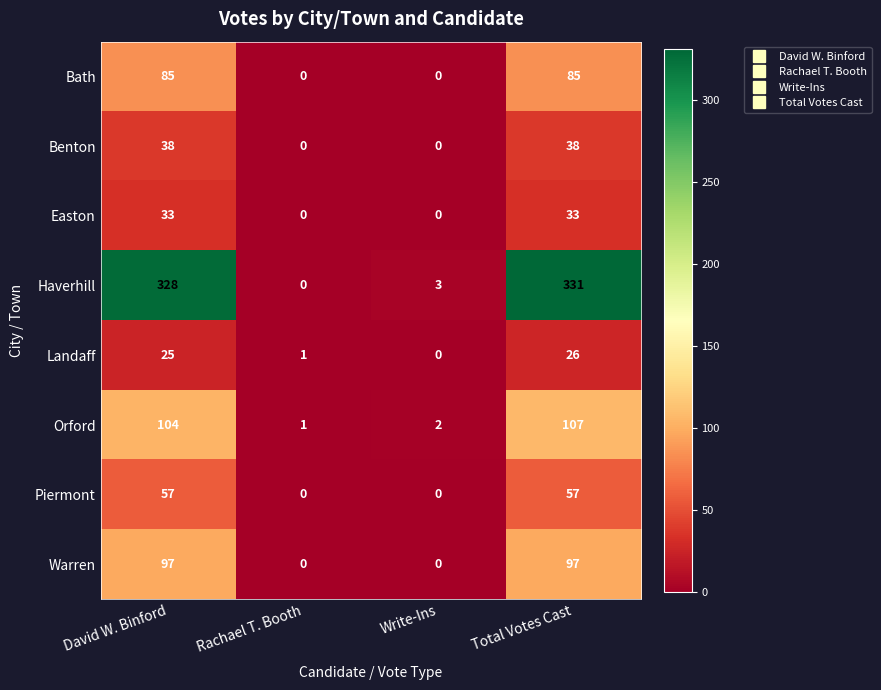

True or false: Orford has a value of 1 at Rachael T. Booth.

True